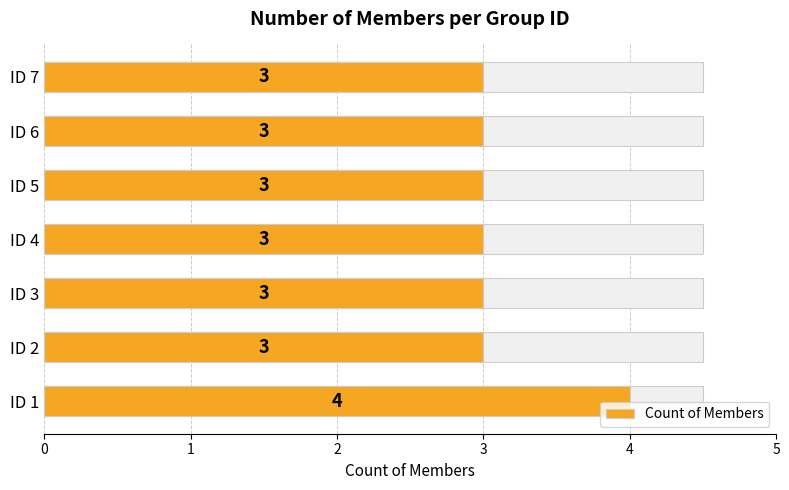

The value at 3 is 3. True or false?

True